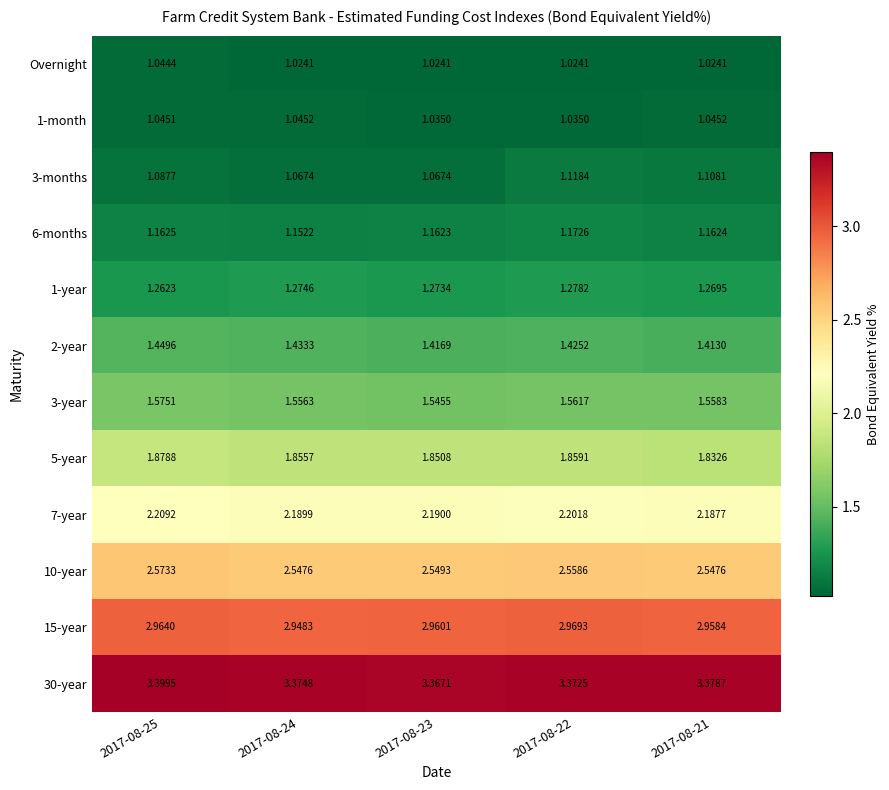

How many series are shown in this chart?

12